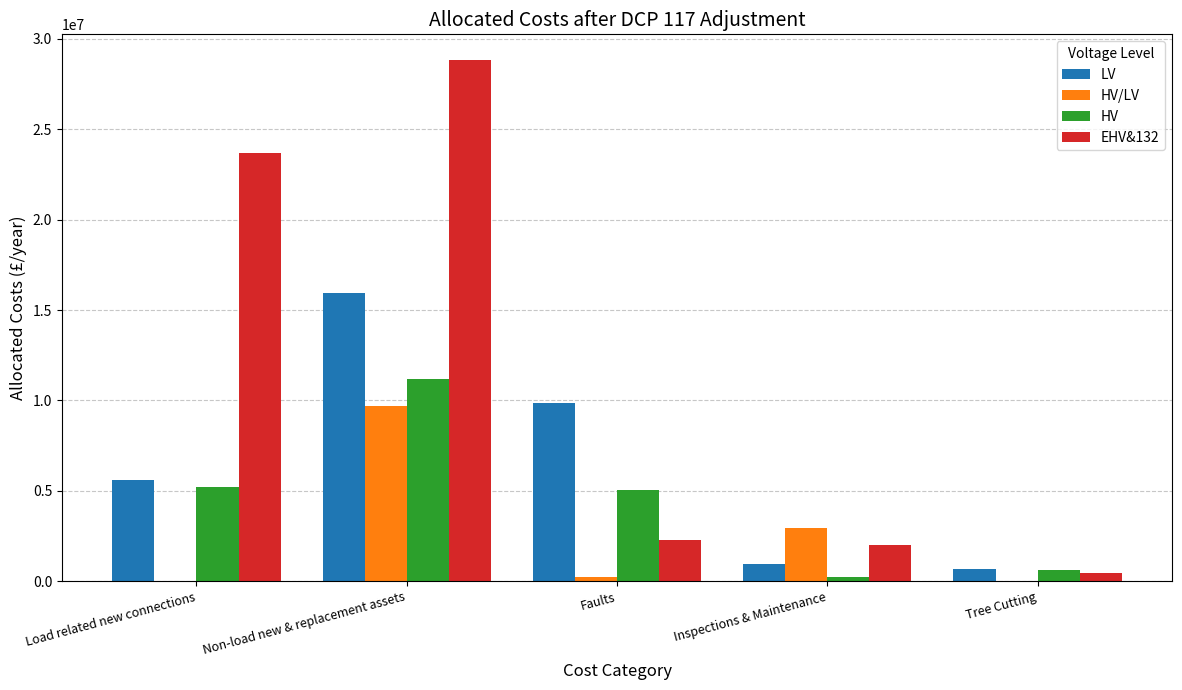

Are the bars horizontal?

No